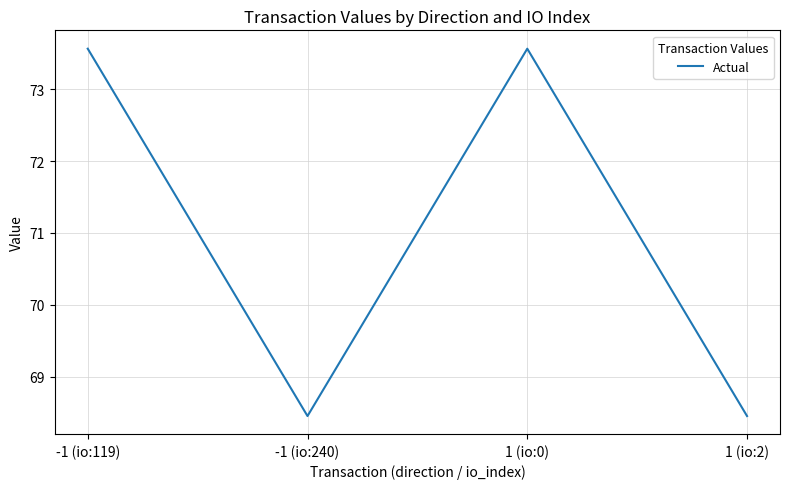

What is the change in value from -1 (io:240) to 1 (io:0)?

+5.1